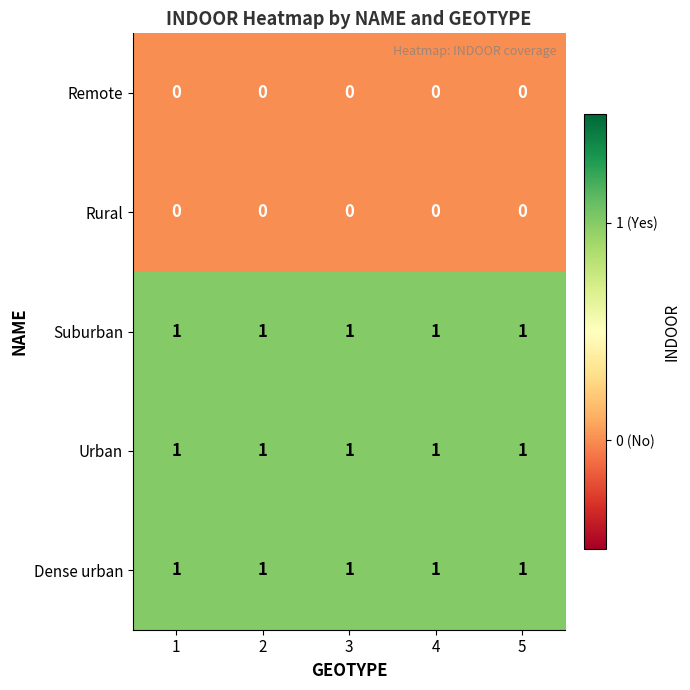

Count the number of categories in the chart.

5